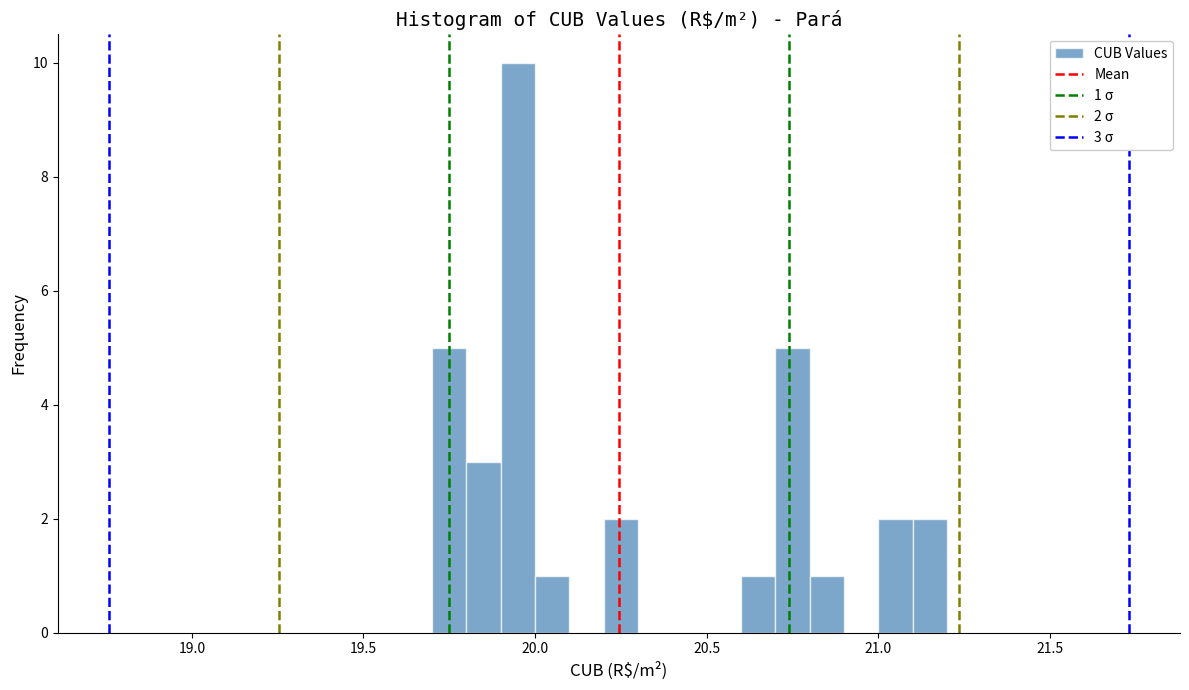

Read against the x-axis, roughly where is the centre of the tallest bar?

19.95